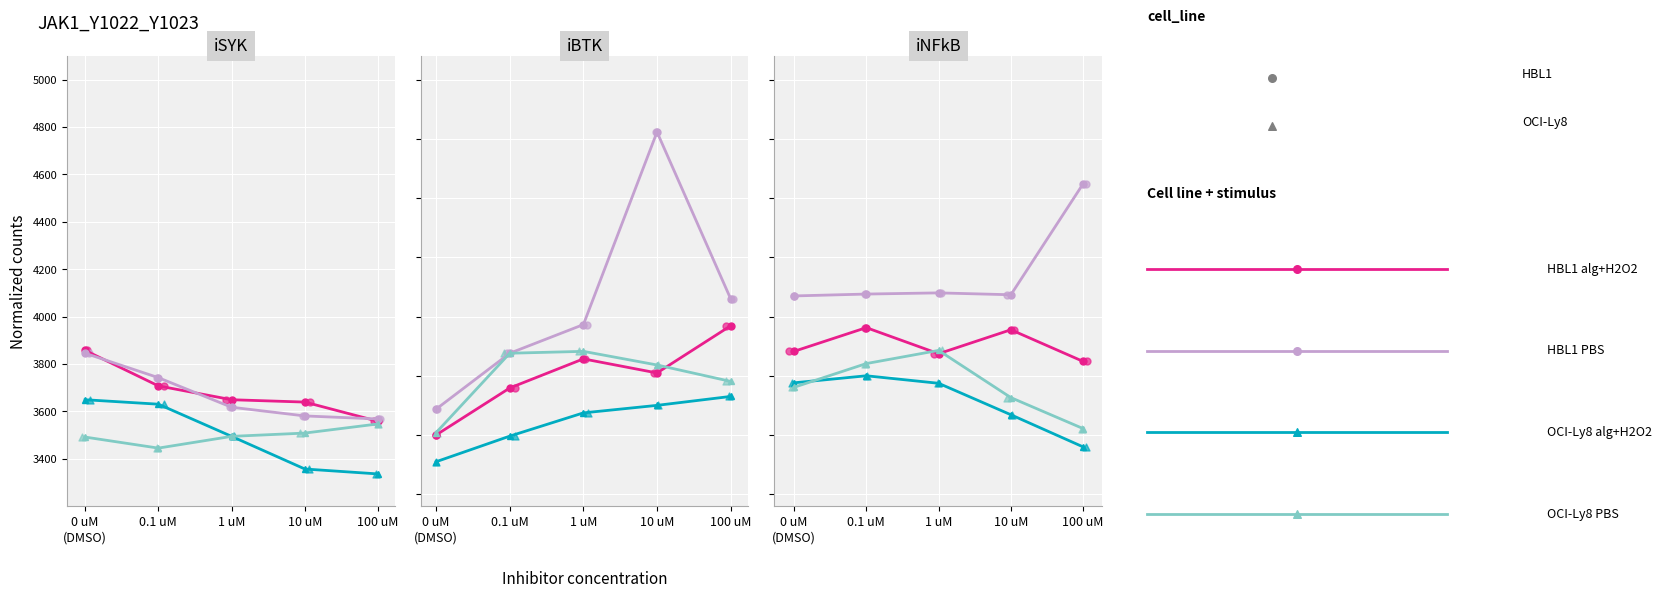

At how many categories does at least one series exceed 4402?

1